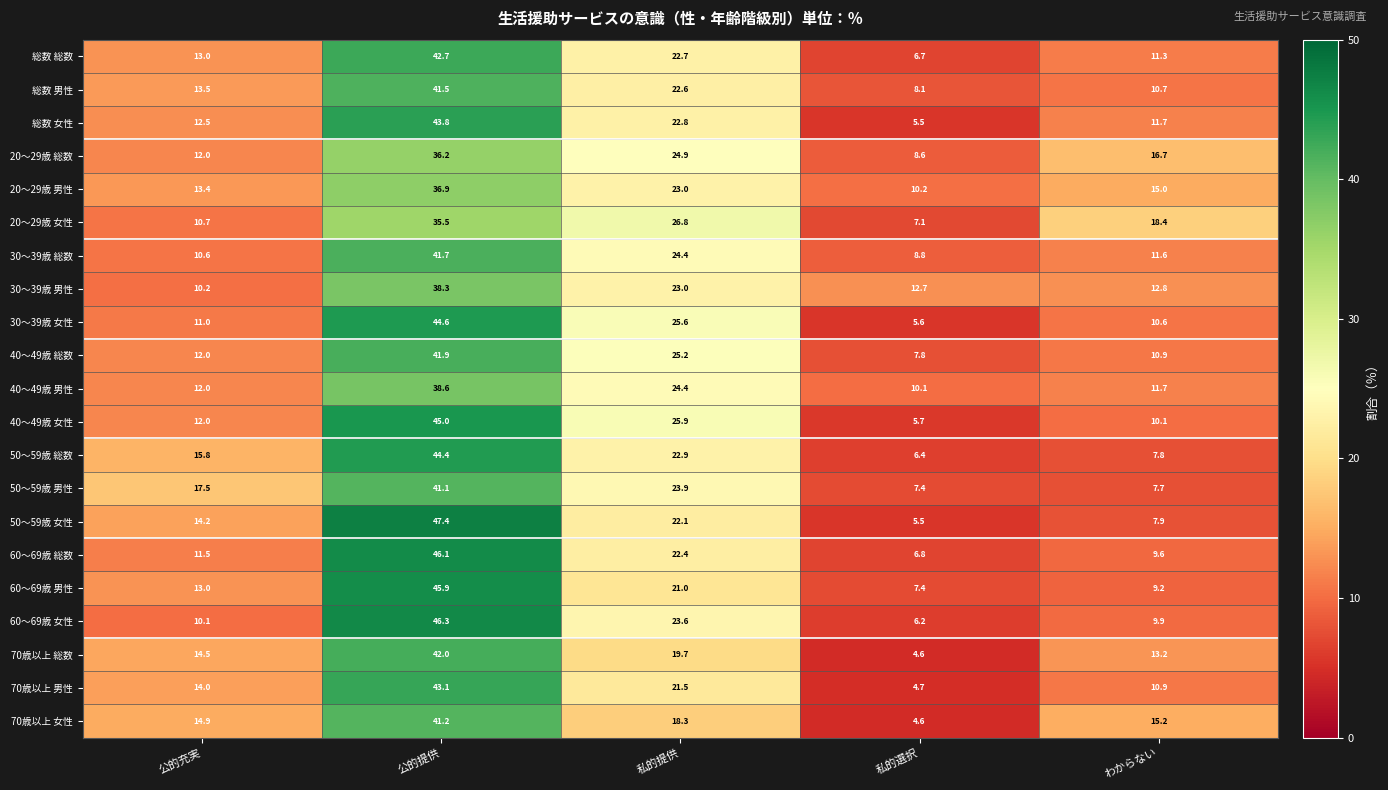

How many data points does each series have?

5